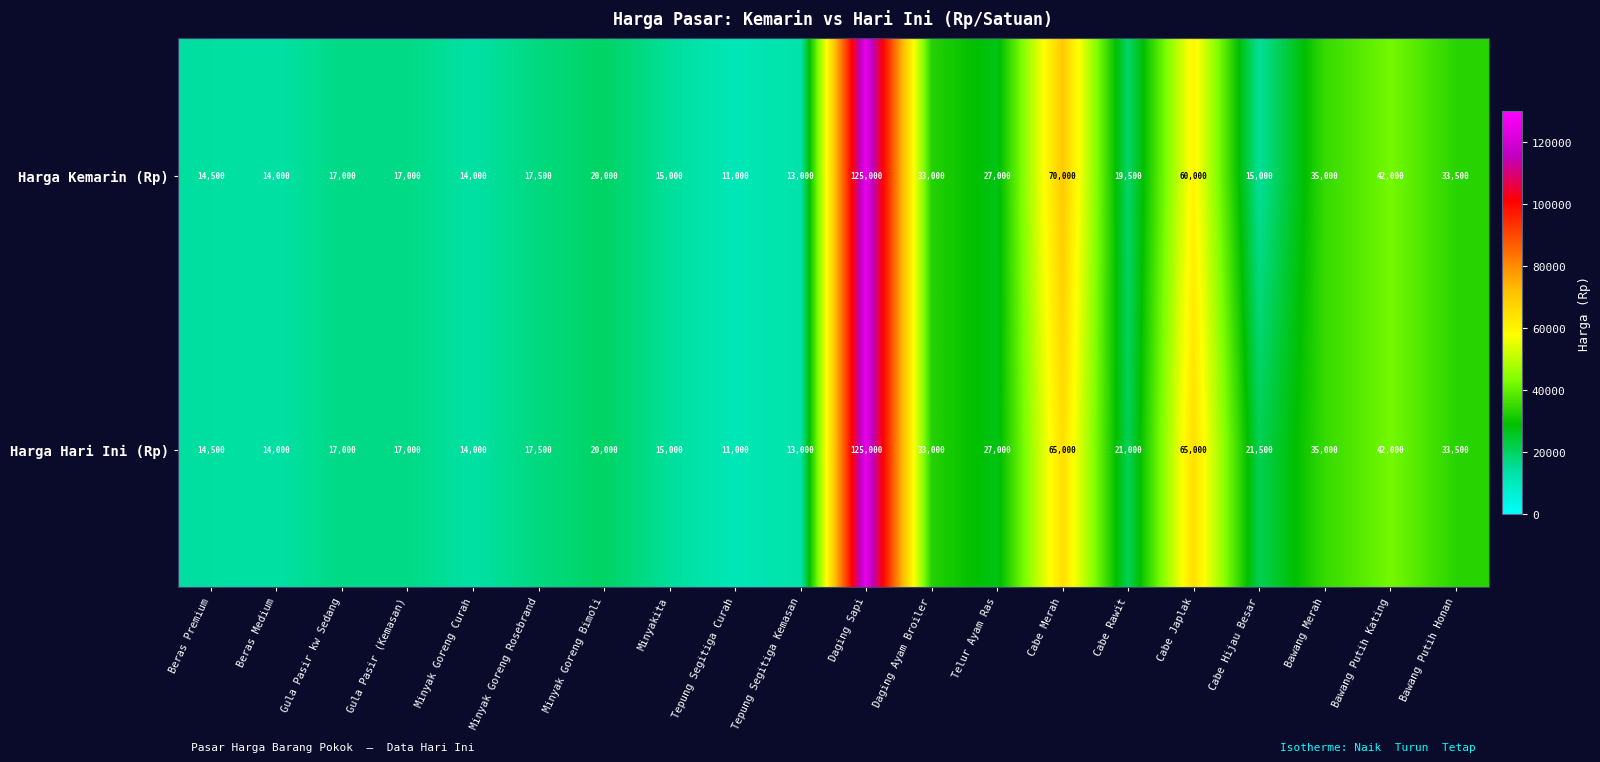

At which label does Harga Hari Ini (Rp) first exceed 21000?

Daging Sapi